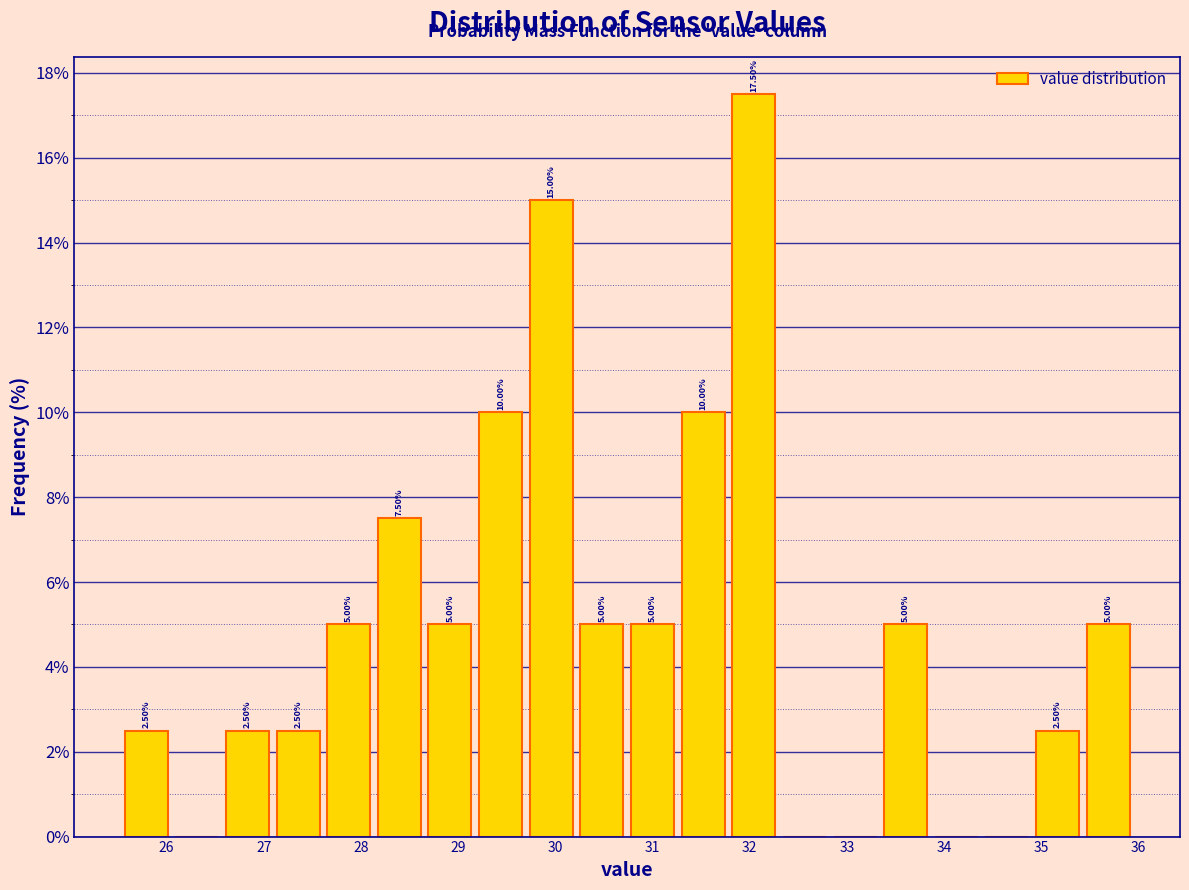

Which range on the x-axis has the tallest bar?

31.8 to 32.3